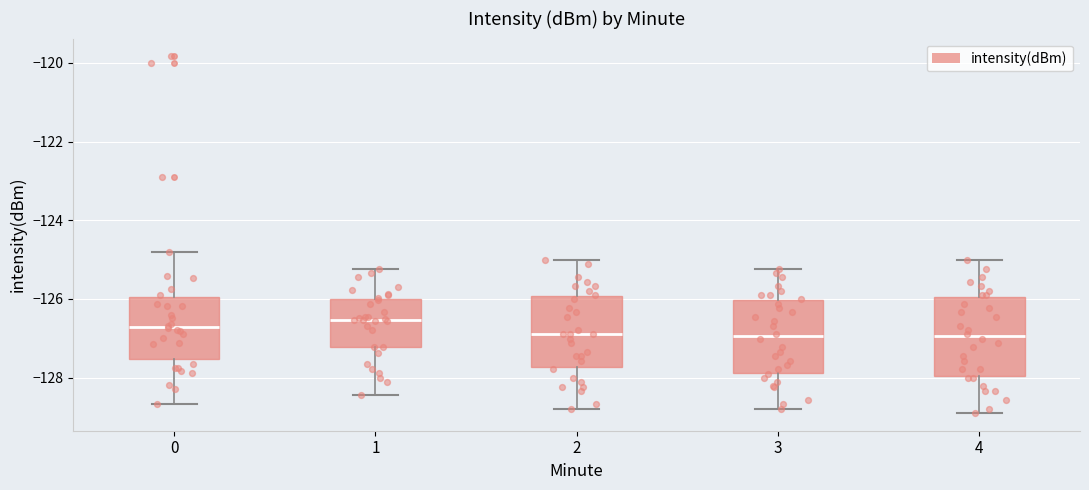

Reading left to right, transcribe this box plot: for each box, give where its median line is, the range the box spans, and where its two whiskers end, as read against the y-axis. The values are not printed on the chart, so give them approximately, as read against the axis.

0: median -126.8, box -127.6 to -126.0, whiskers -128.6 to -124.8
1: median -126.6, box -127.2 to -126.0, whiskers -128.4 to -125.2
2: median -126.8, box -127.8 to -126.0, whiskers -128.8 to -125.0
3: median -127.0, box -127.8 to -126.0, whiskers -128.8 to -125.2
4: median -127.0, box -128.0 to -126.0, whiskers -129.0 to -125.0